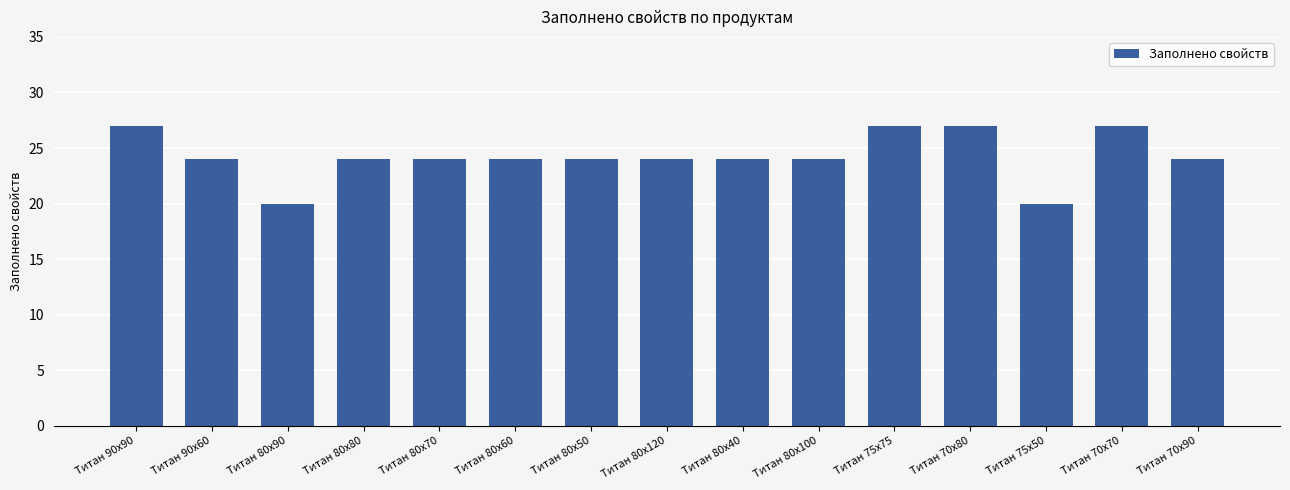

The value at Титан 80x90 is 20. True or false?

True